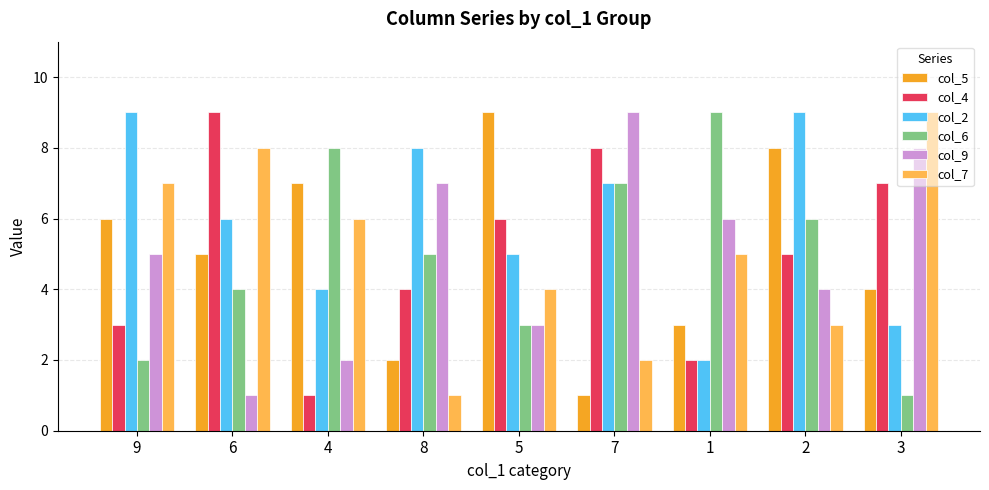

At 6, list the series in order from smallest to largest.

col_9, col_6, col_5, col_2, col_7, col_4